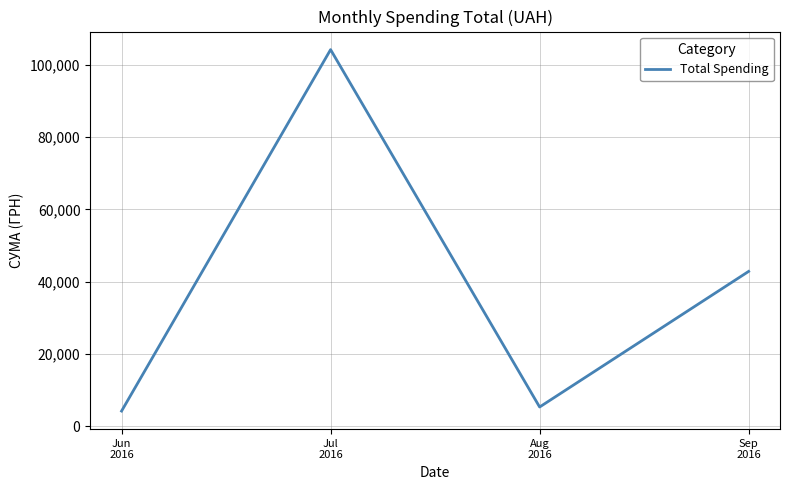

Rank the categories by value from highest to lowest.

Jul
2016, Sep
2016, Aug
2016, Jun
2016